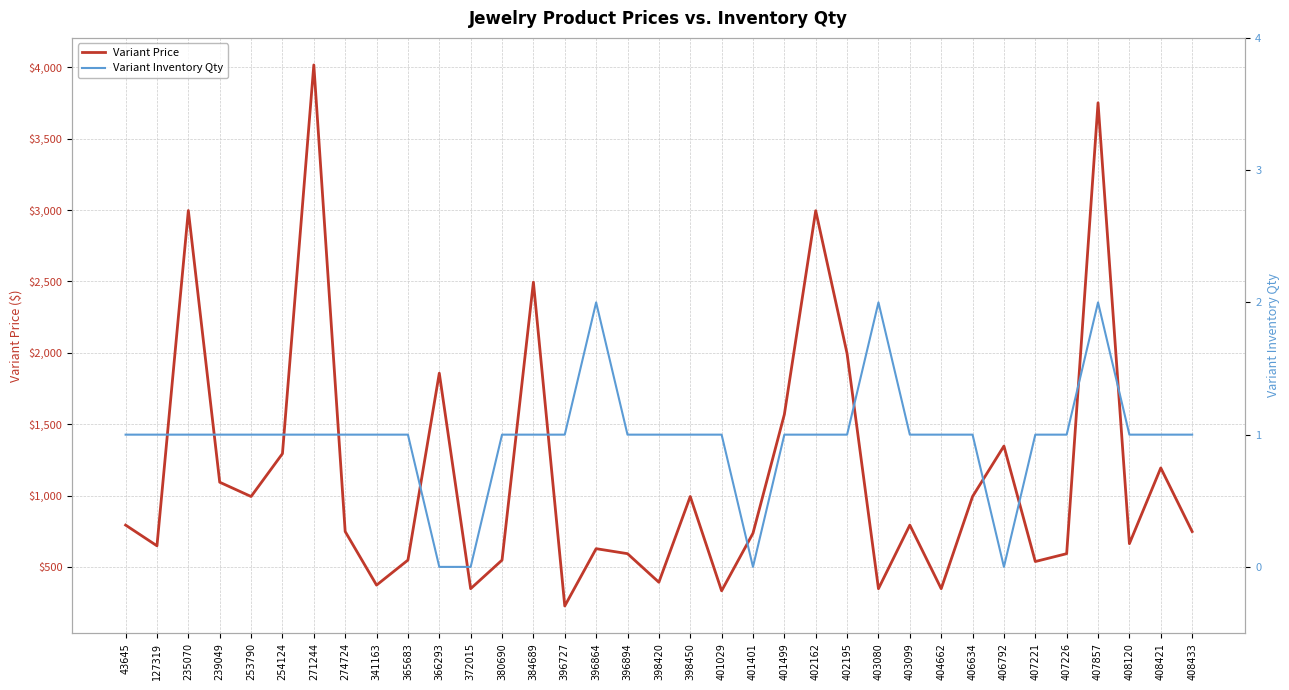

What is the sum of all Variant Price values?

40578.2